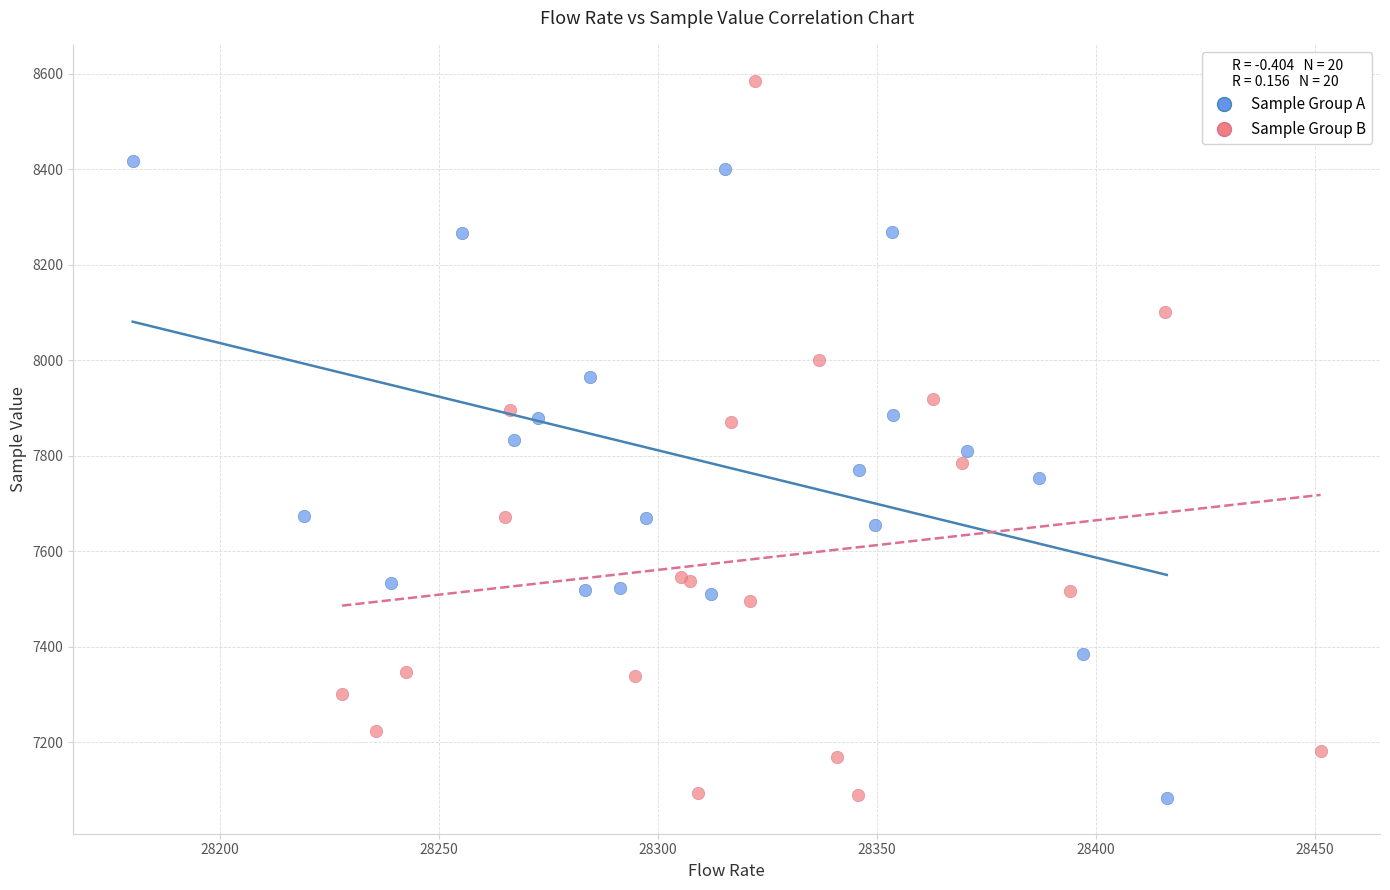

Which series has the widest spread of Y values?

Sample Group B